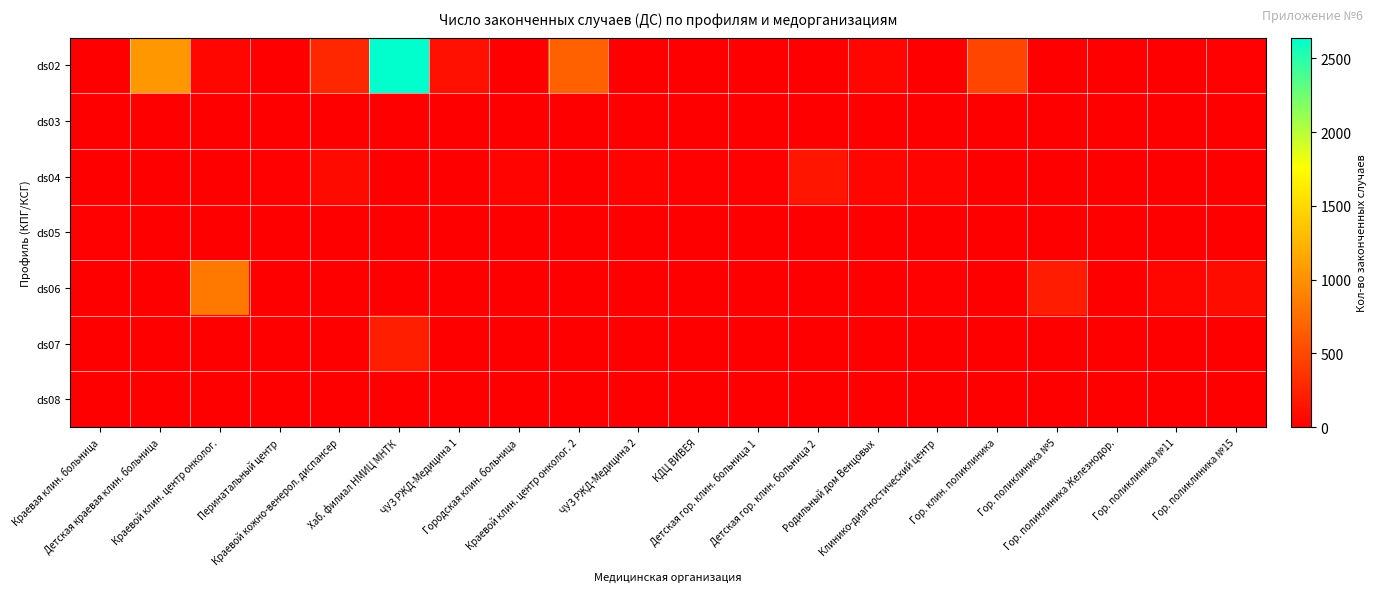

Reading right to left, what are all the values shown in this chart?

ds02: Гор. поликлиника №15=15	Гор. поликлиника №11=0	Гор. поликлиника Железнодор.=0	Гор. поликлиника №5=0	Гор. клин. поликлиника=483	Клинико-диагностический центр=0	Родильный дом Венцовых=44	Детская гор. клин. больница 2=0	Детская гор. клин. больница 1=0	КДЦ ВИВЕЯ=0	ЧУЗ РЖД-Медицина 2=0	Краевой клин. центр онколог. 2=680	Городская клин. больница=0	ЧУЗ РЖД-Медицина 1=115	Хаб. филиал НМИЦ МНТК=2640	Краевой кожно-венерол. диспансер=277	Перинатальный центр=0	Краевой клин. центр онколог.=50	Детская краевая клин. больница=1045	Краевая клин. больница=0
ds03: Гор. поликлиника №15=0	Гор. поликлиника №11=0	Гор. поликлиника Железнодор.=0	Гор. поликлиника №5=0	Гор. клин. поликлиника=0	Клинико-диагностический центр=2	Родильный дом Венцовых=0	Детская гор. клин. больница 2=5	Детская гор. клин. больница 1=0	КДЦ ВИВЕЯ=0	ЧУЗ РЖД-Медицина 2=0	Краевой клин. центр онколог. 2=0	Городская клин. больница=0	ЧУЗ РЖД-Медицина 1=0	Хаб. филиал НМИЦ МНТК=0	Краевой кожно-венерол. диспансер=4	Перинатальный центр=1	Краевой клин. центр онколог.=0	Детская краевая клин. больница=0	Краевая клин. больница=1
ds04: Гор. поликлиника №15=0	Гор. поликлиника №11=0	Гор. поликлиника Железнодор.=0	Гор. поликлиника №5=0	Гор. клин. поликлиника=3	Клинико-диагностический центр=41	Родильный дом Венцовых=60	Детская гор. клин. больница 2=150	Детская гор. клин. больница 1=12	КДЦ ВИВЕЯ=20	ЧУЗ РЖД-Медицина 2=22	Краевой клин. центр онколог. 2=0	Городская клин. больница=32	ЧУЗ РЖД-Медицина 1=10	Хаб. филиал НМИЦ МНТК=0	Краевой кожно-венерол. диспансер=73	Перинатальный центр=14	Краевой клин. центр онколог.=0	Детская краевая клин. больница=0	Краевая клин. больница=2
ds05: Гор. поликлиника №15=0	Гор. поликлиника №11=0	Гор. поликлиника Железнодор.=0	Гор. поликлиника №5=0	Гор. клин. поликлиника=0	Клинико-диагностический центр=5	Родильный дом Венцовых=0	Детская гор. клин. больница 2=0	Детская гор. клин. больница 1=0	КДЦ ВИВЕЯ=0	ЧУЗ РЖД-Медицина 2=0	Краевой клин. центр онколог. 2=0	Городская клин. больница=0	ЧУЗ РЖД-Медицина 1=1	Хаб. филиал НМИЦ МНТК=0	Краевой кожно-венерол. диспансер=3	Перинатальный центр=5	Краевой клин. центр онколог.=0	Детская краевая клин. больница=0	Краевая клин. больница=12
ds06: Гор. поликлиника №15=90	Гор. поликлиника №11=55	Гор. поликлиника Железнодор.=4	Гор. поликлиника №5=204	Гор. клин. поликлиника=0	Клинико-диагностический центр=13	Родильный дом Венцовых=0	Детская гор. клин. больница 2=0	Детская гор. клин. больница 1=0	КДЦ ВИВЕЯ=8	ЧУЗ РЖД-Медицина 2=0	Краевой клин. центр онколог. 2=4	Городская клин. больница=0	ЧУЗ РЖД-Медицина 1=3	Хаб. филиал НМИЦ МНТК=0	Краевой кожно-венерол. диспансер=7	Перинатальный центр=0	Краевой клин. центр онколог.=828	Детская краевая клин. больница=0	Краевая клин. больница=0
ds07: Гор. поликлиника №15=0	Гор. поликлиника №11=1	Гор. поликлиника Железнодор.=0	Гор. поликлиника №5=0	Гор. клин. поликлиника=0	Клинико-диагностический центр=0	Родильный дом Венцовых=0	Детская гор. клин. больница 2=1	Детская гор. клин. больница 1=0	КДЦ ВИВЕЯ=0	ЧУЗ РЖД-Медицина 2=0	Краевой клин. центр онколог. 2=0	Городская клин. больница=0	ЧУЗ РЖД-Медицина 1=7	Хаб. филиал НМИЦ МНТК=220	Краевой кожно-венерол. диспансер=0	Перинатальный центр=0	Краевой клин. центр онколог.=0	Детская краевая клин. больница=0	Краевая клин. больница=0
ds08: Гор. поликлиника №15=0	Гор. поликлиника №11=0	Гор. поликлиника Железнодор.=0	Гор. поликлиника №5=0	Гор. клин. поликлиника=0	Клинико-диагностический центр=0	Родильный дом Венцовых=0	Детская гор. клин. больница 2=0	Детская гор. клин. больница 1=0	КДЦ ВИВЕЯ=0	ЧУЗ РЖД-Медицина 2=0	Краевой клин. центр онколог. 2=0	Городская клин. больница=0	ЧУЗ РЖД-Медицина 1=0	Хаб. филиал НМИЦ МНТК=0	Краевой кожно-венерол. диспансер=0	Перинатальный центр=0	Краевой клин. центр онколог.=0	Детская краевая клин. больница=0	Краевая клин. больница=0